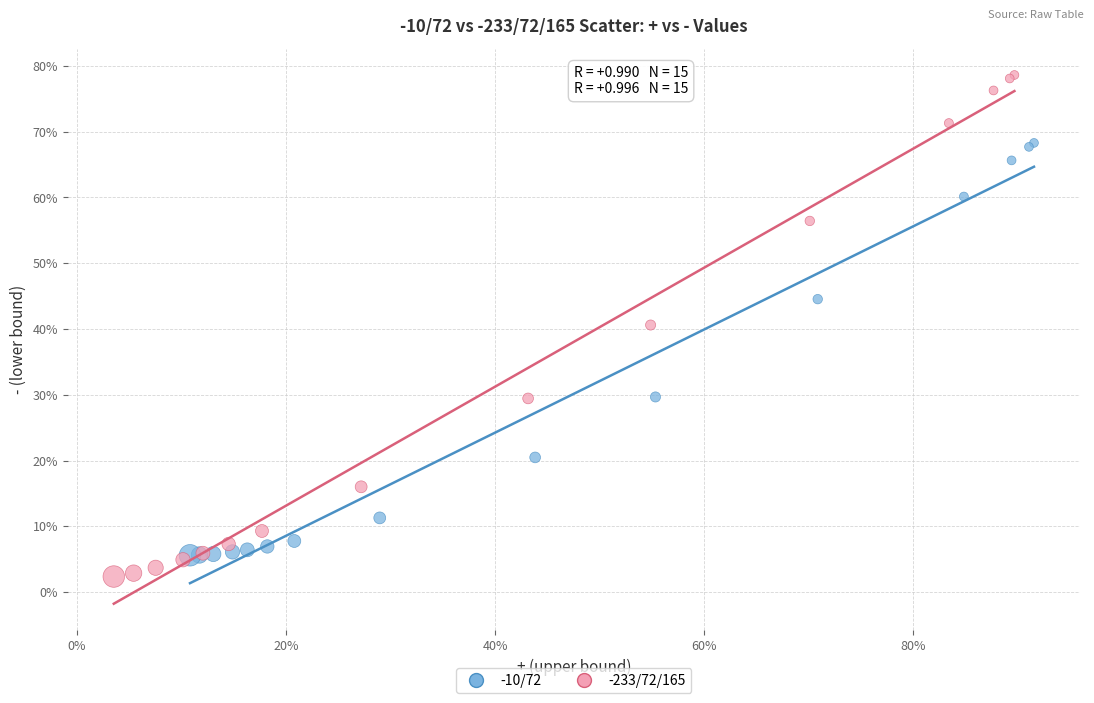

What are all the series names shown in the legend?

-10/72, -233/72/165